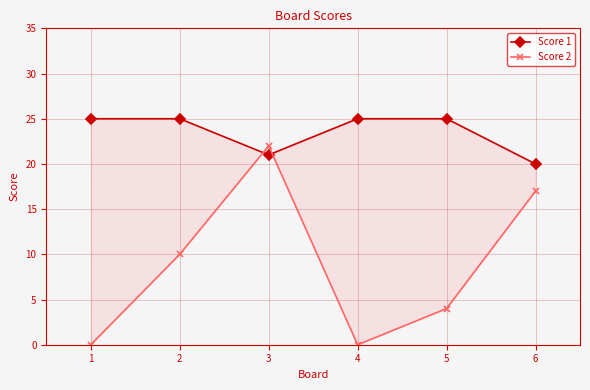

What is the difference between the maximum and minimum values in the Score 1 series?

5